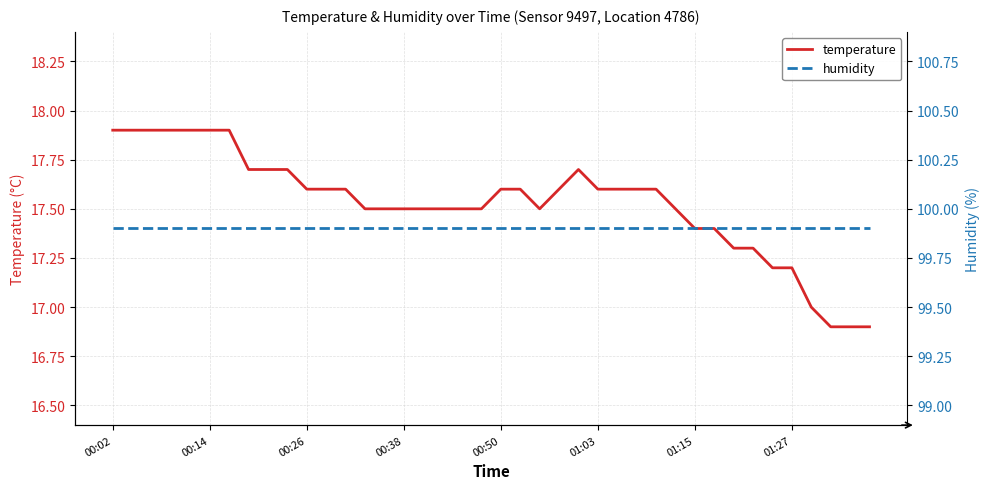

What are all the series names shown in the legend?

temperature, humidity